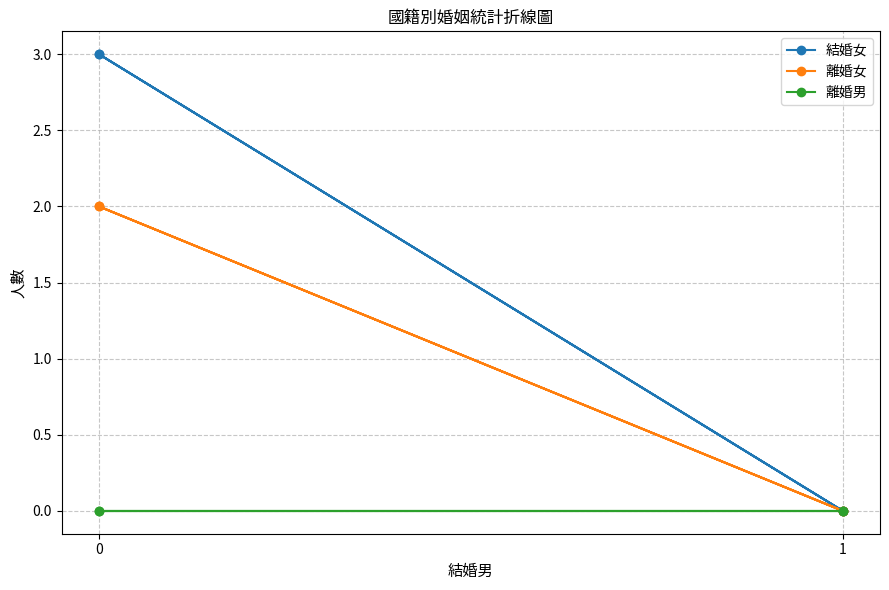

Is the value of 結婚女 at 1 greater than the value of 離婚女 at 0?

No